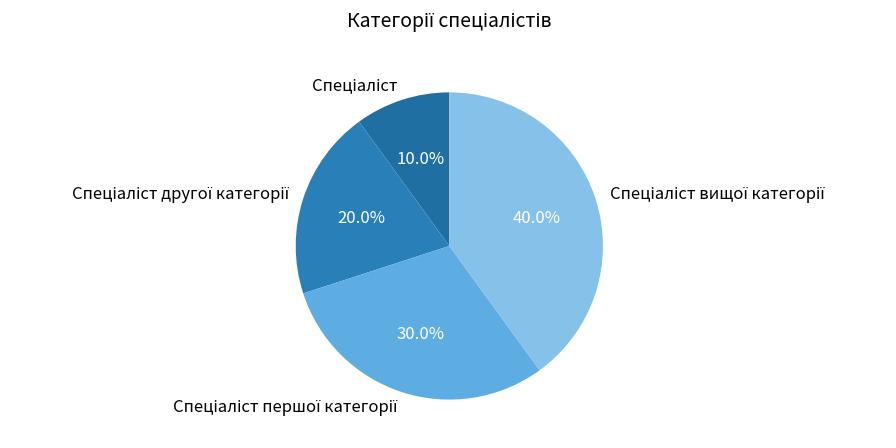

Is there a majority slice in this chart?

No